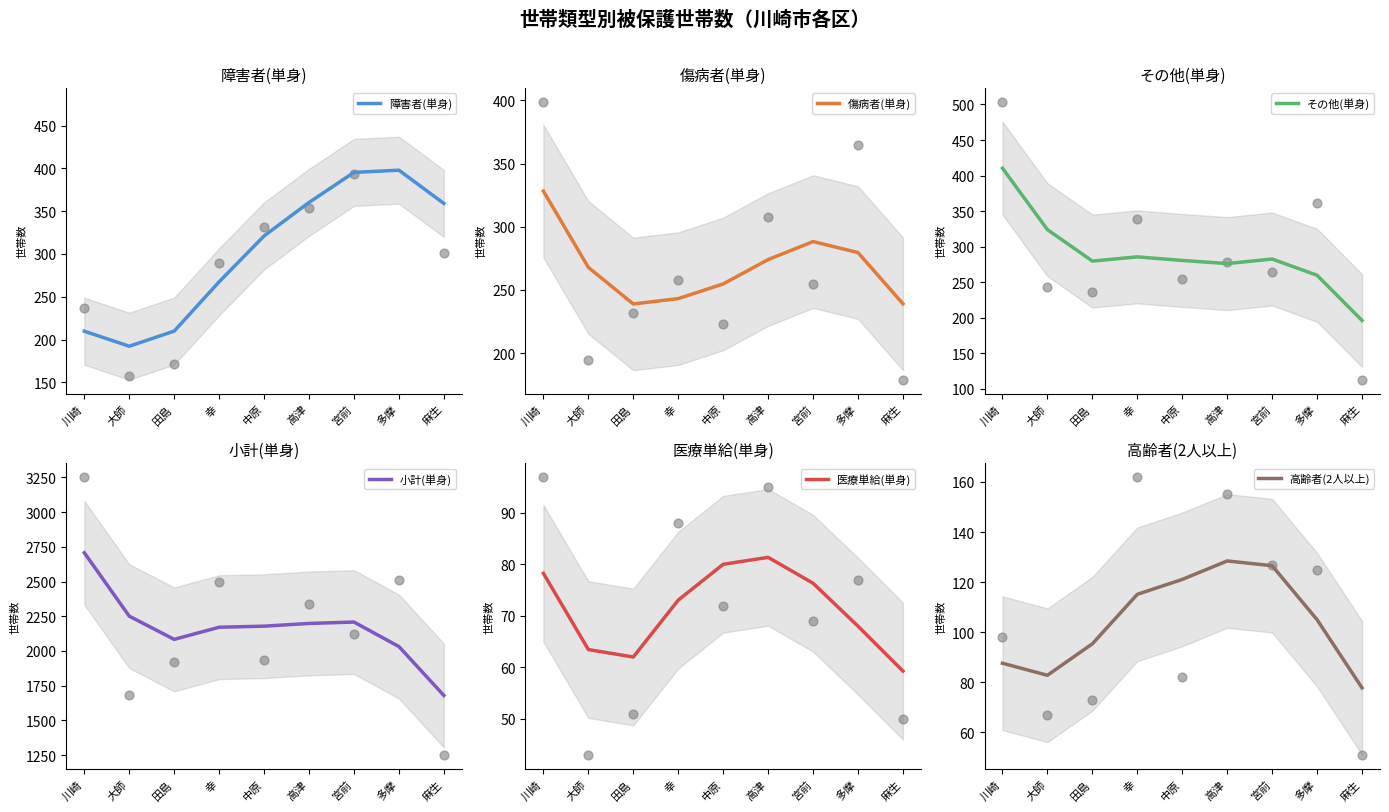

What is the total value across all series at 大師?

3181.2